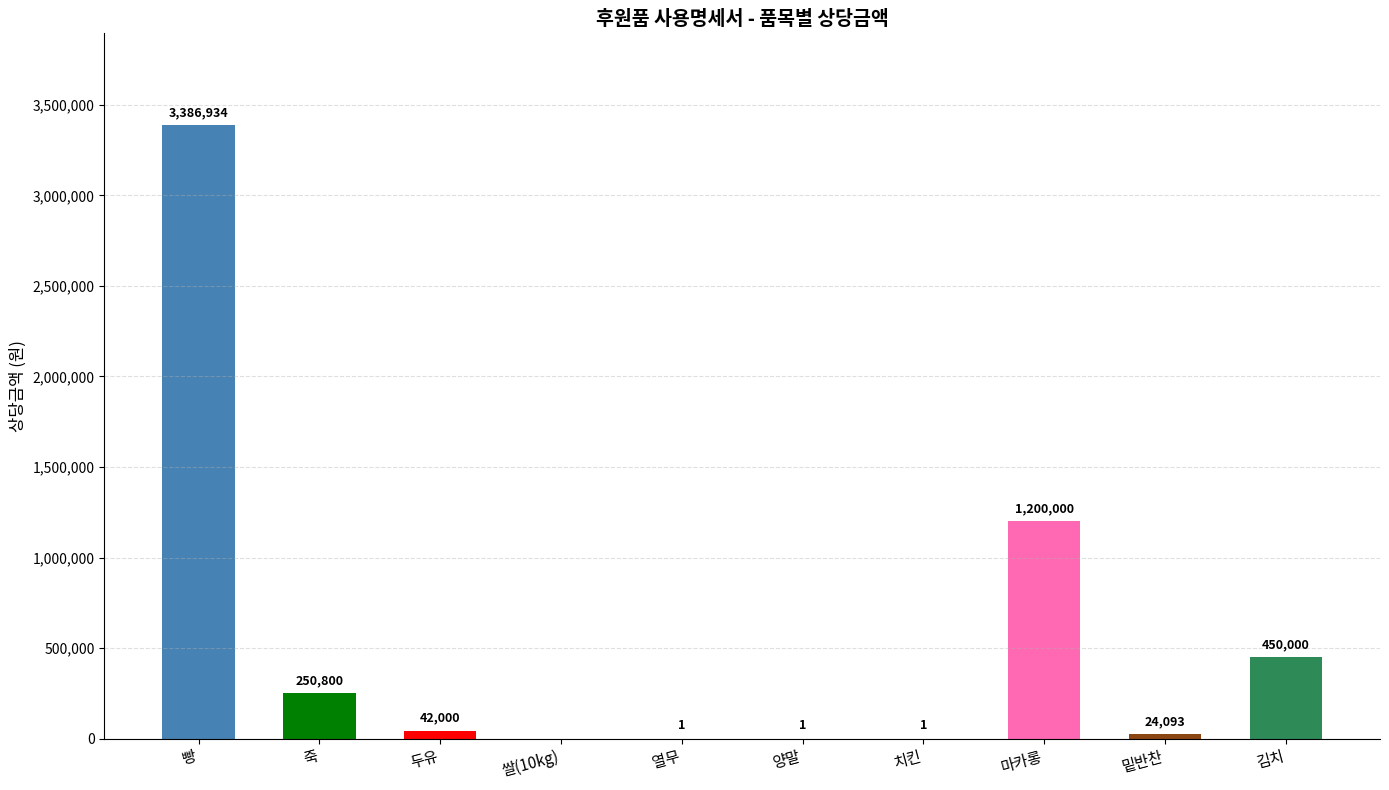

Which label corresponds to the largest value in the chart?

빵